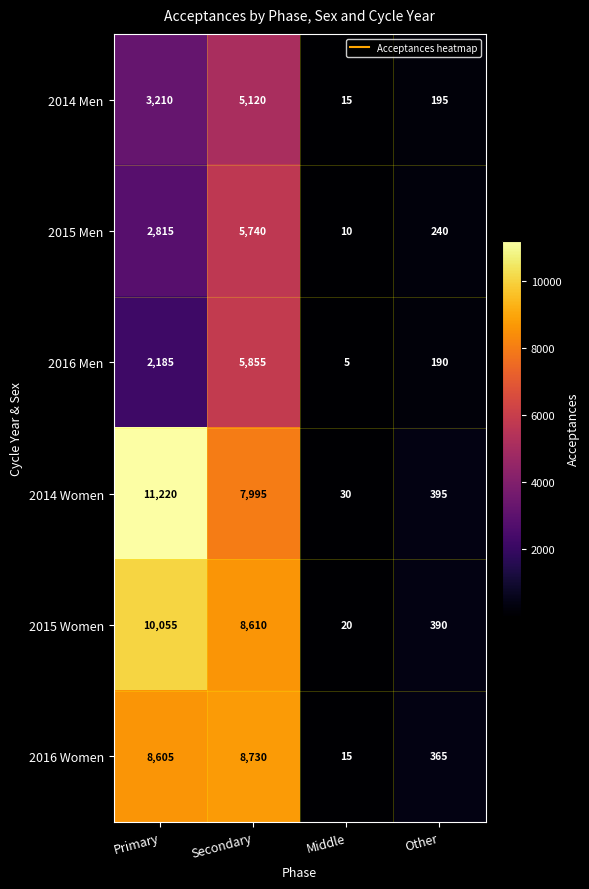

Count the number of data series in this chart.

6